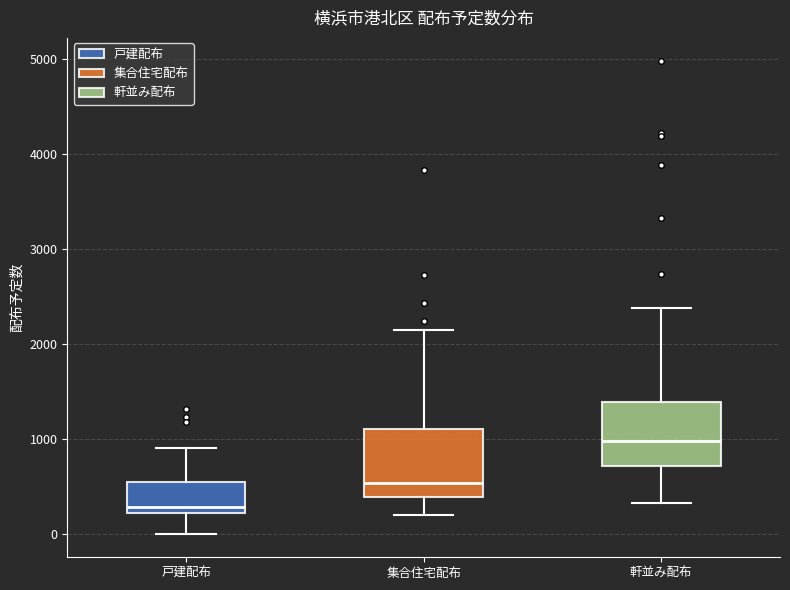

Reading left to right, read every box against the y-axis: the position of its median line, the range the box covers, and the ends of its whiskers. The values are not printed on the chart, so give them approximately, as read against the axis.

戸建配布: median 300, box 200 to 500, whiskers 0 to 900
集合住宅配布: median 500, box 400 to 1100, whiskers 200 to 2100
軒並み配布: median 1000, box 700 to 1400, whiskers 300 to 2400